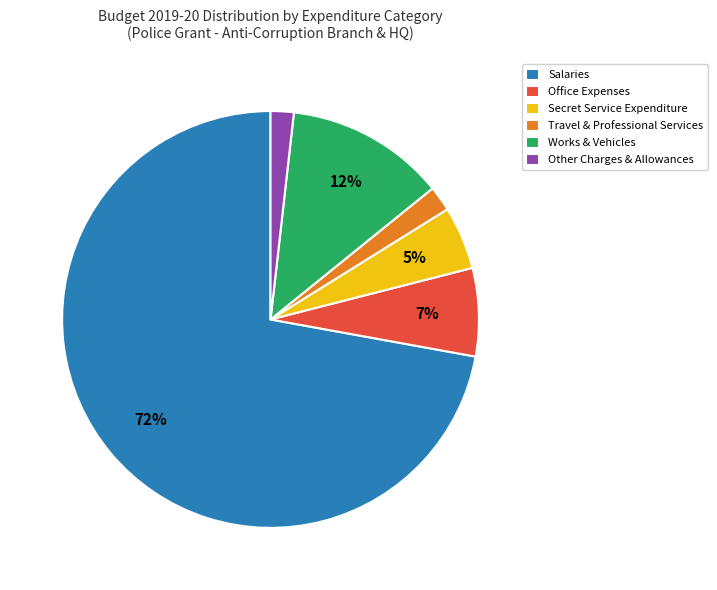

Is there any slice that represents more than half of the pie?

Yes